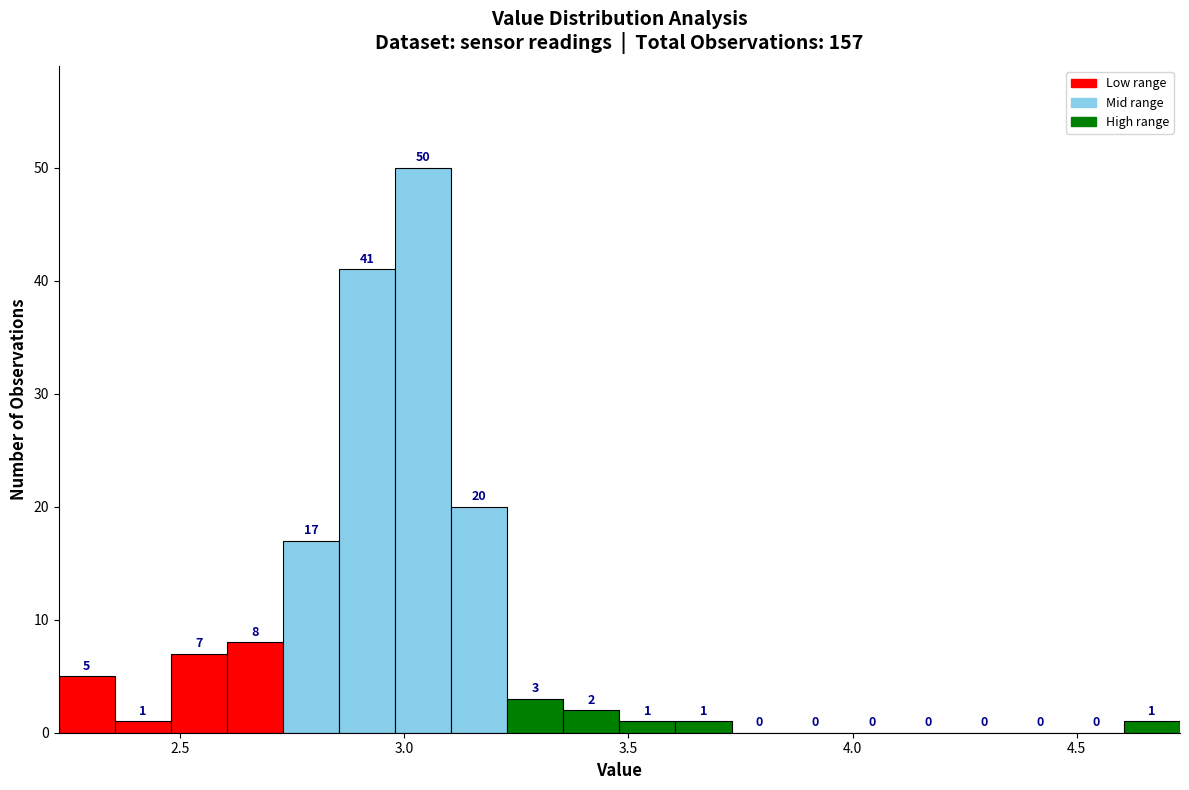

Read against the x-axis, roughly where is the centre of the tallest bar?

3.05